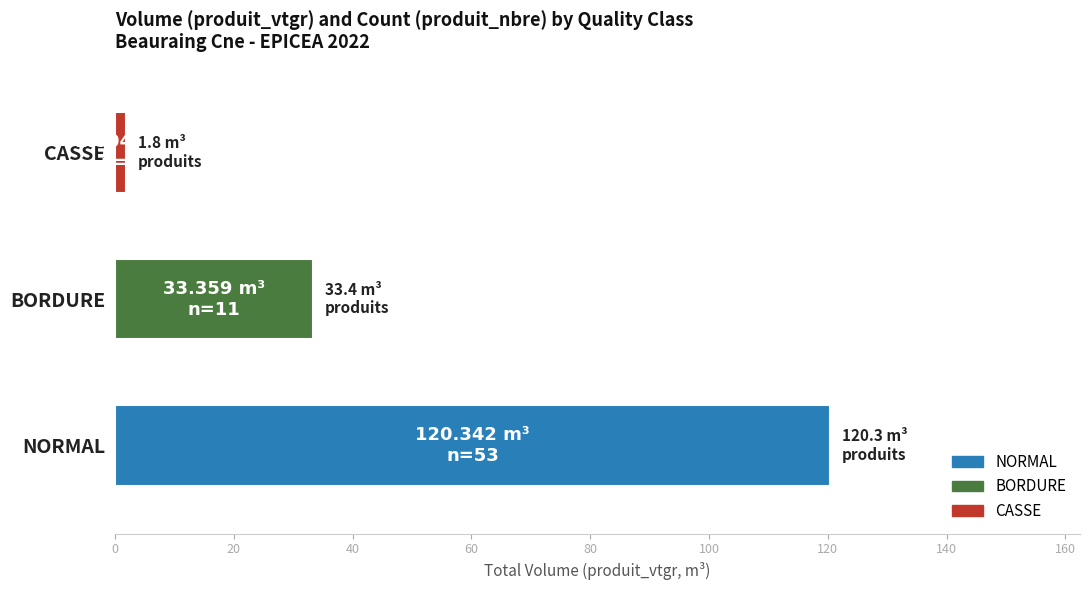

Where is the data nearest to the value 61?

BORDURE